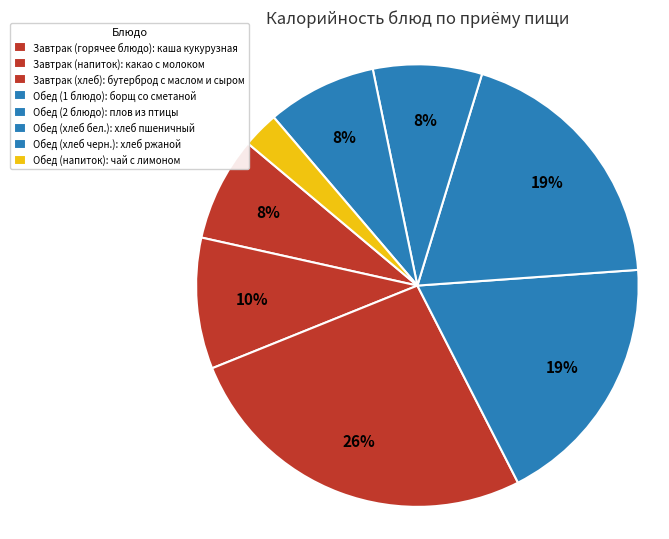

How many slices are in this pie chart?

8